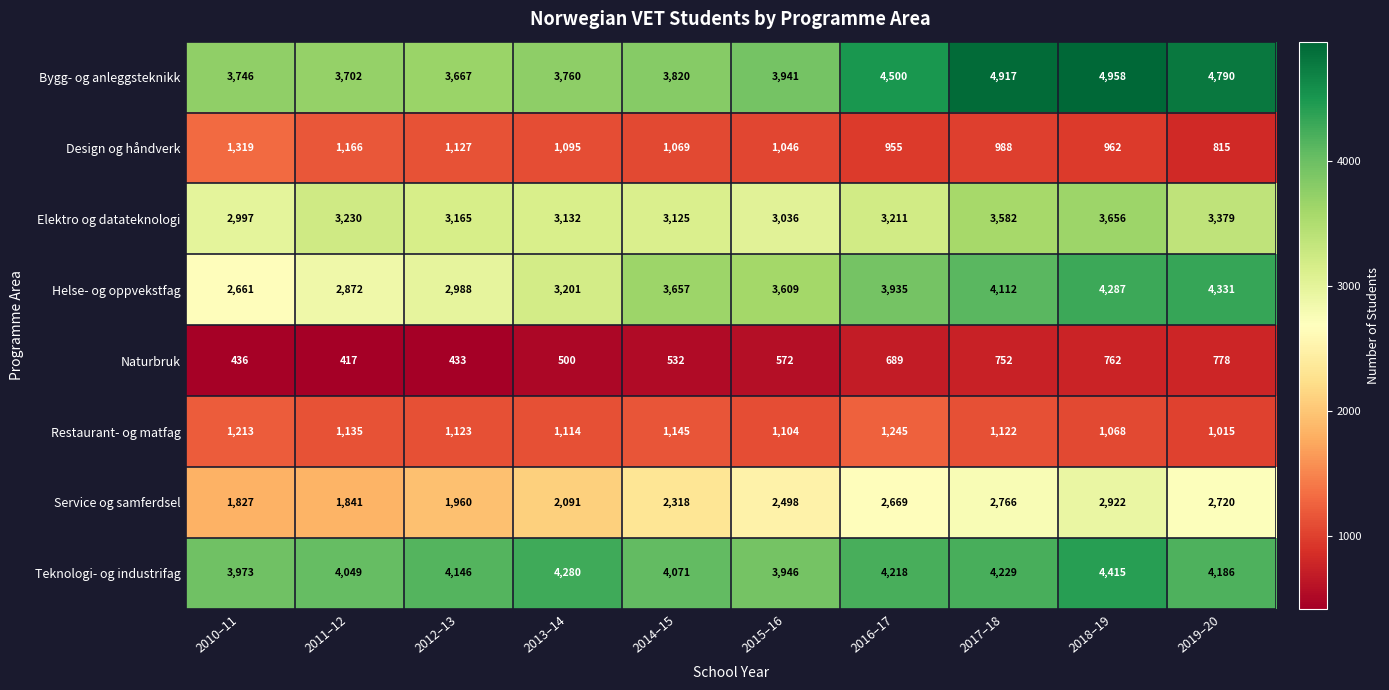

Which series has the largest total across all categories?

Bygg- og anleggsteknikk